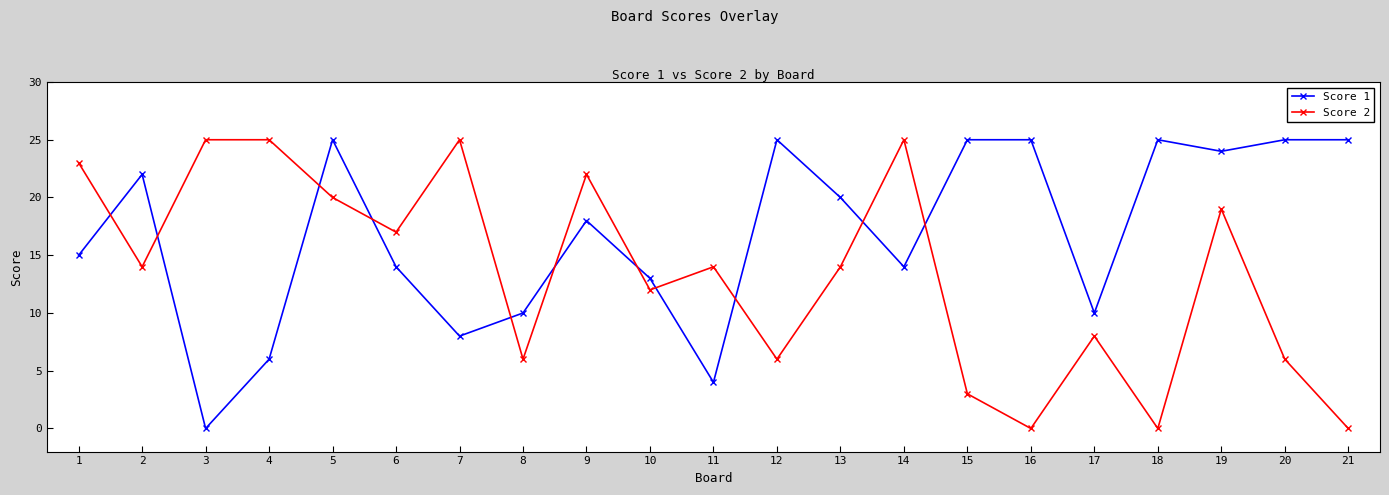

What are all the series names shown in the legend?

Score 1, Score 2